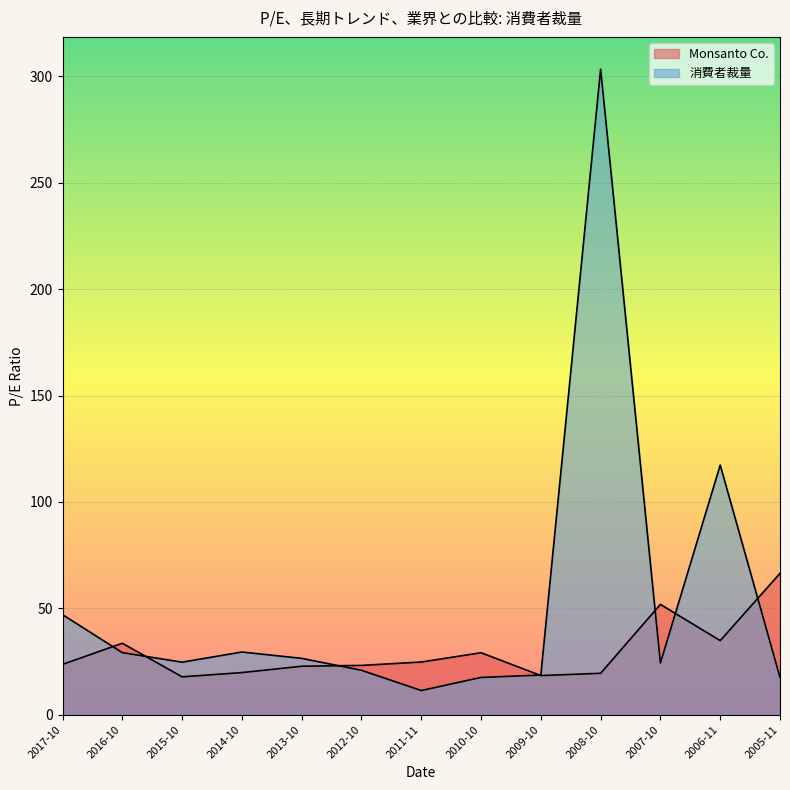

Does the chart display data point markers on the line(s)?

No